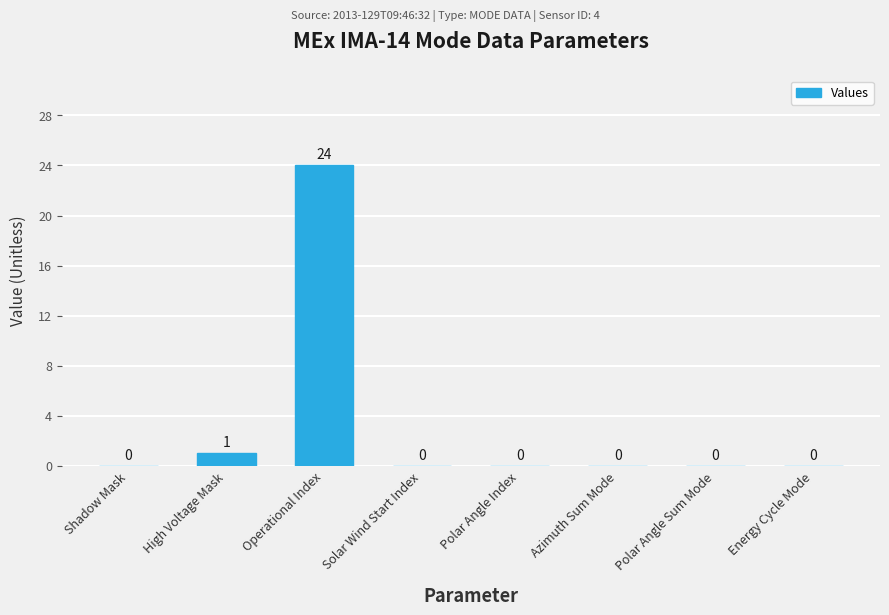

Between Solar Wind Start Index and Operational Index, which is larger?

Operational Index